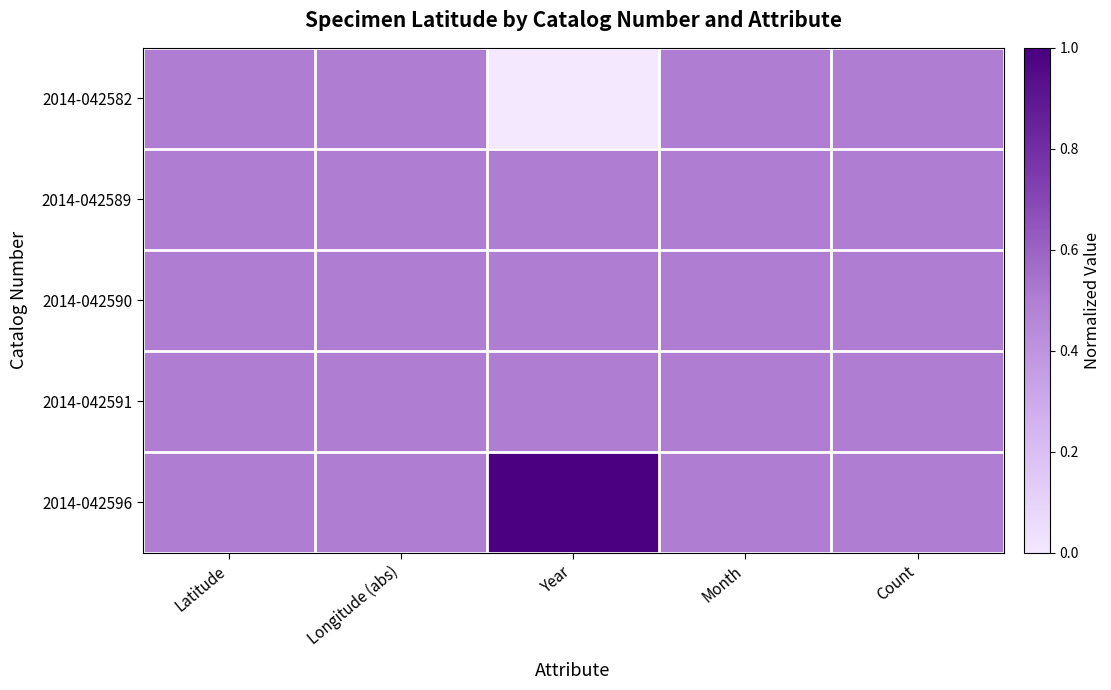

Which series has the widest spread of values?

2014-042582